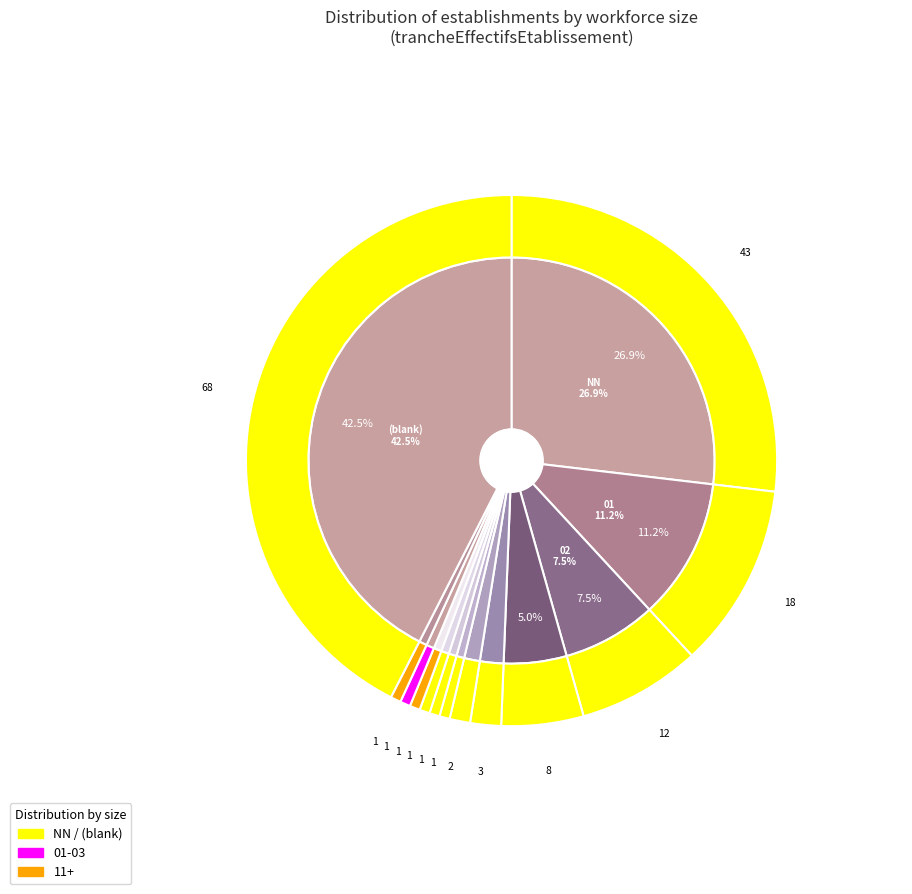

How many segments does this pie chart have?

13